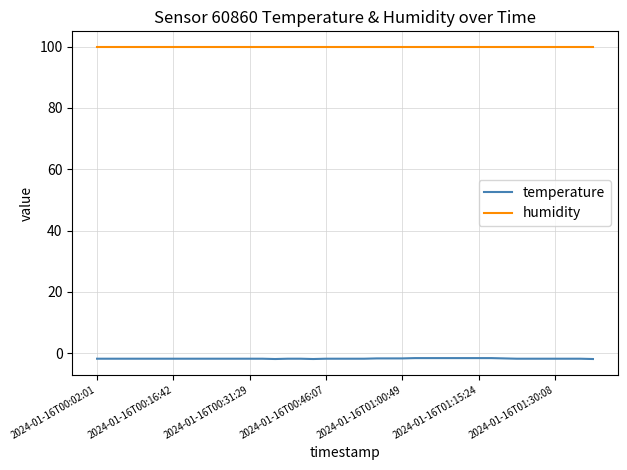

Which series has the largest total across all categories?

humidity